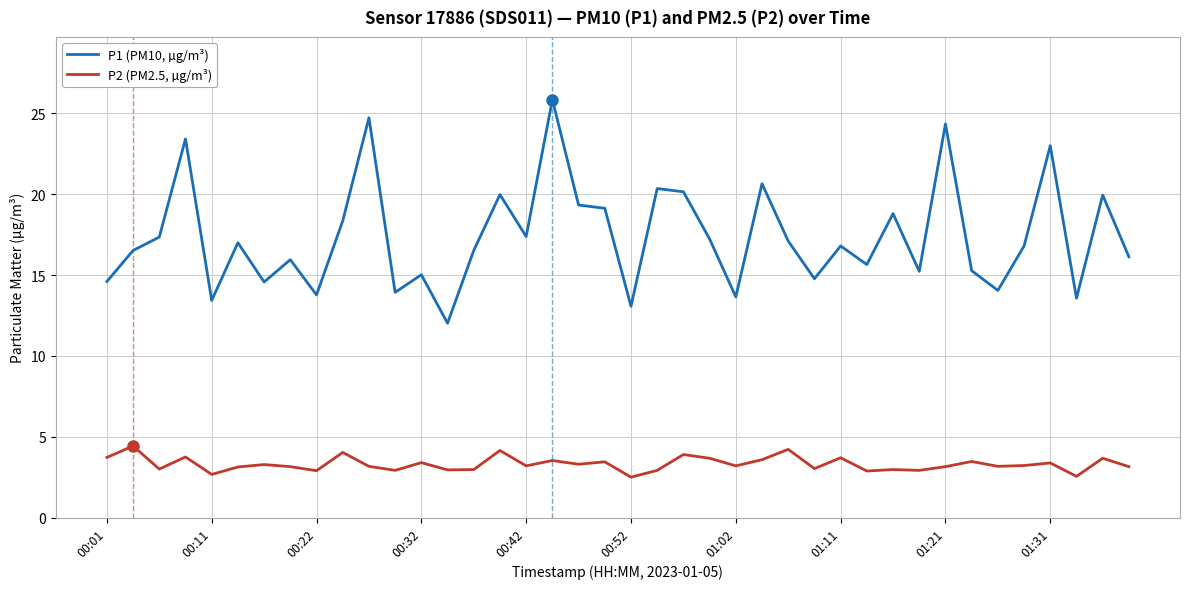

Which series has the largest range (max minus min)?

P1 (PM10, µg/m³)